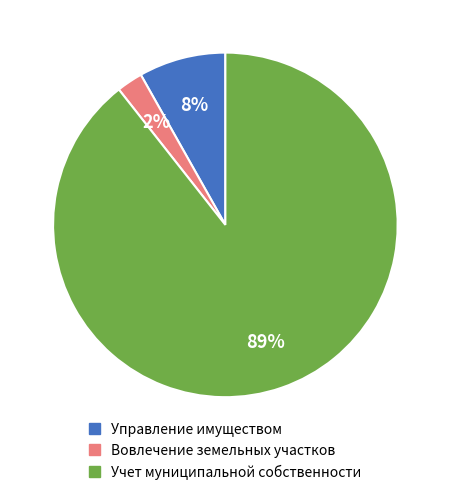

To the nearest percent, what is the average slice percentage?

33%